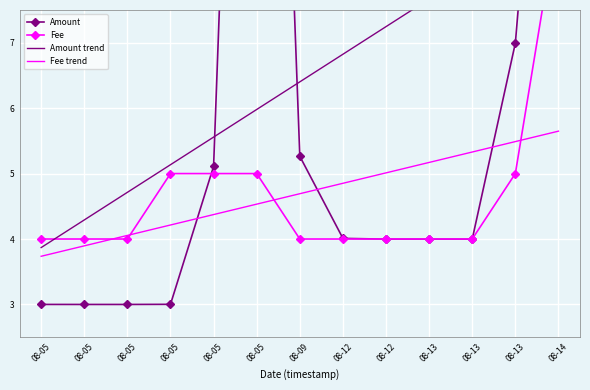

What are all the series names shown in the legend?

Amount, Fee, Amount trend, Fee trend